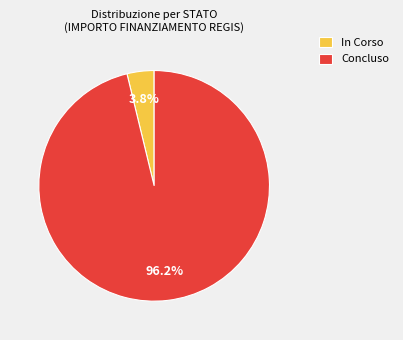

Which has a higher value, Concluso or In Corso?

Concluso